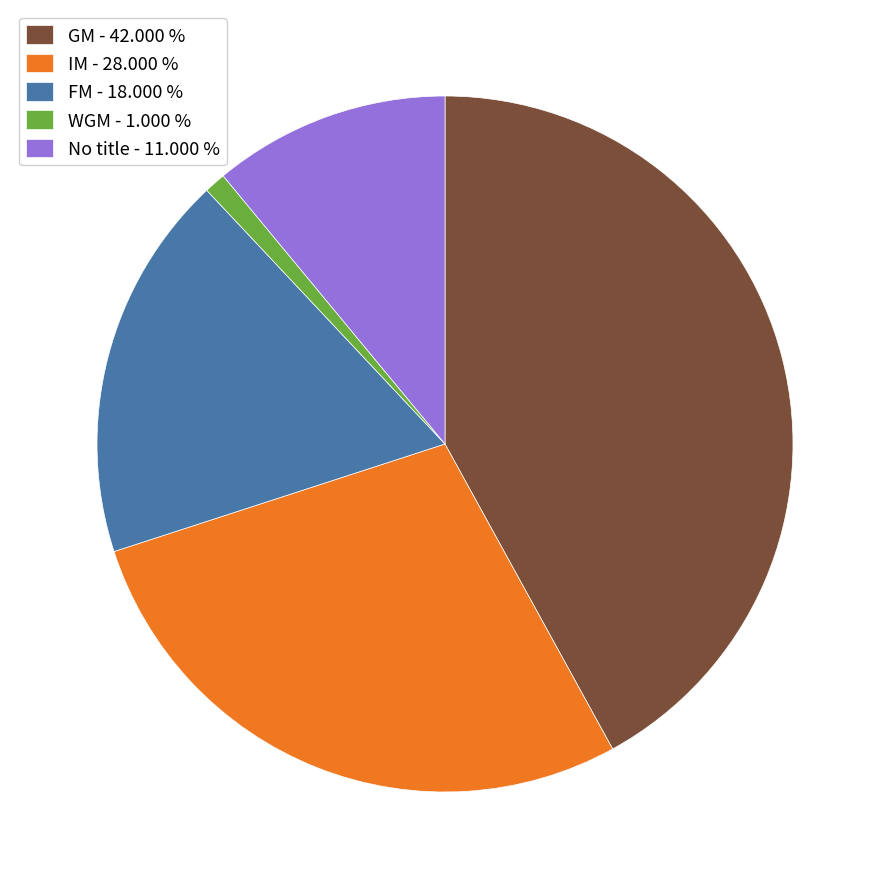

Combined, do No title - 11.000 % and FM - 18.000 % account for over 50%?

No